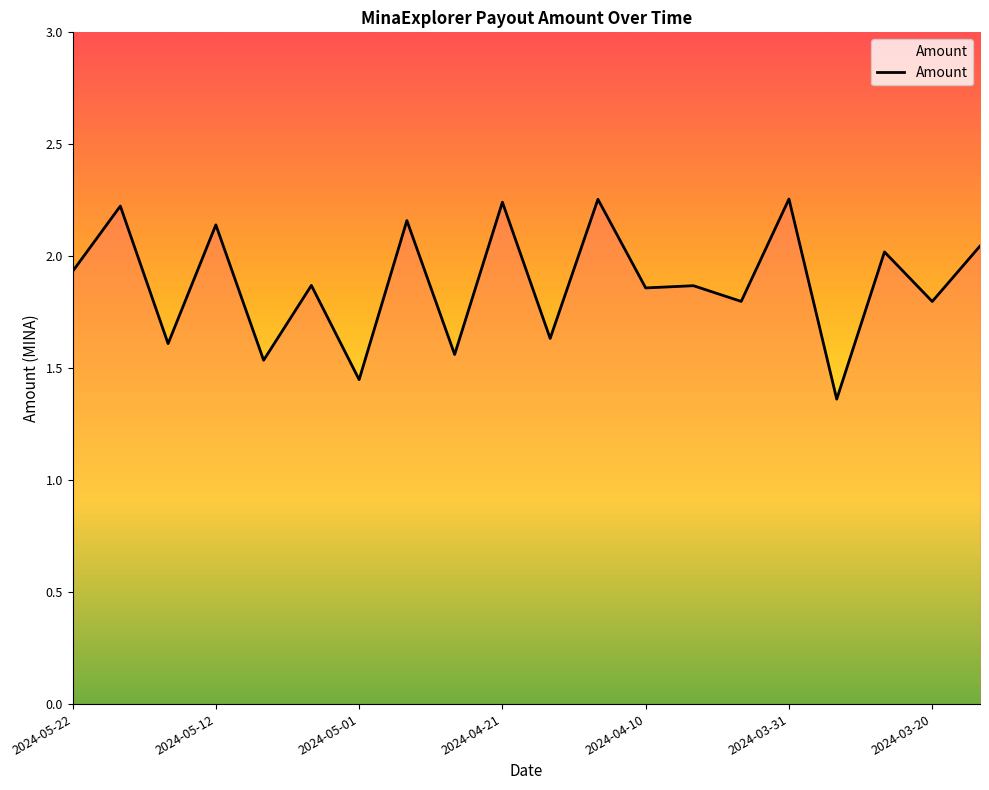

What is the difference between the maximum and minimum values?

0.9